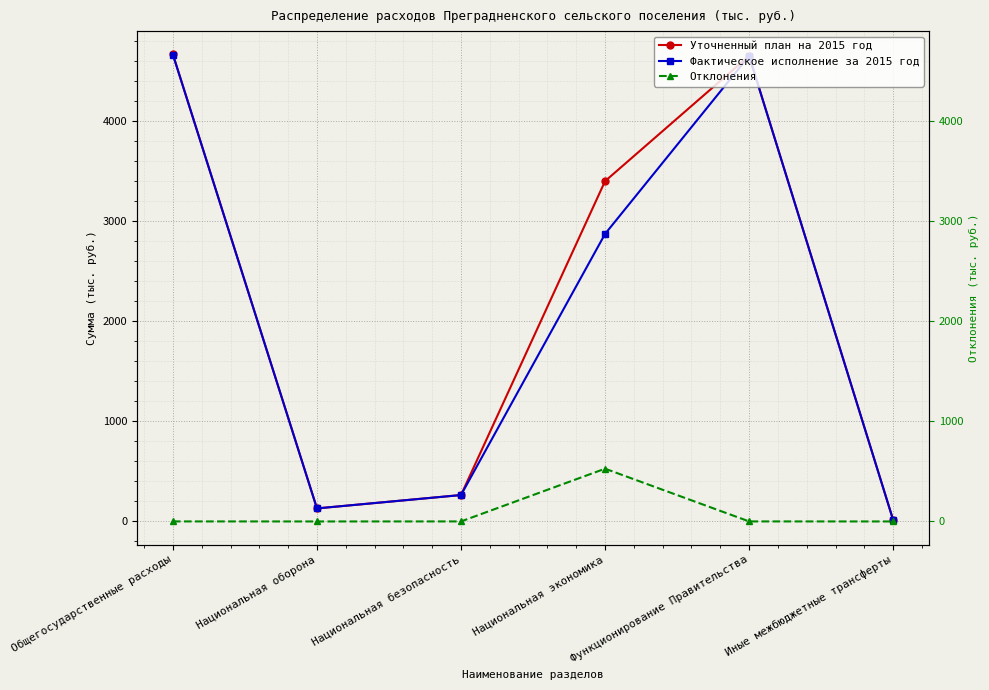

What is the label of the 6th point from the right?

Общегосударственные расходы